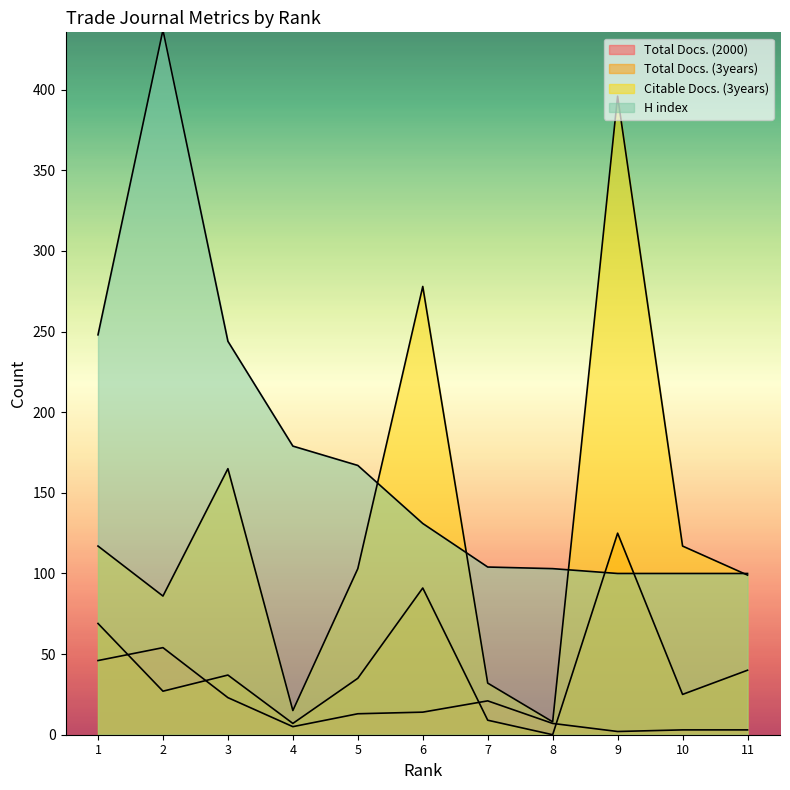

True or false: Total Docs. (3years) and Citable Docs. (3years) cross at least once.

False